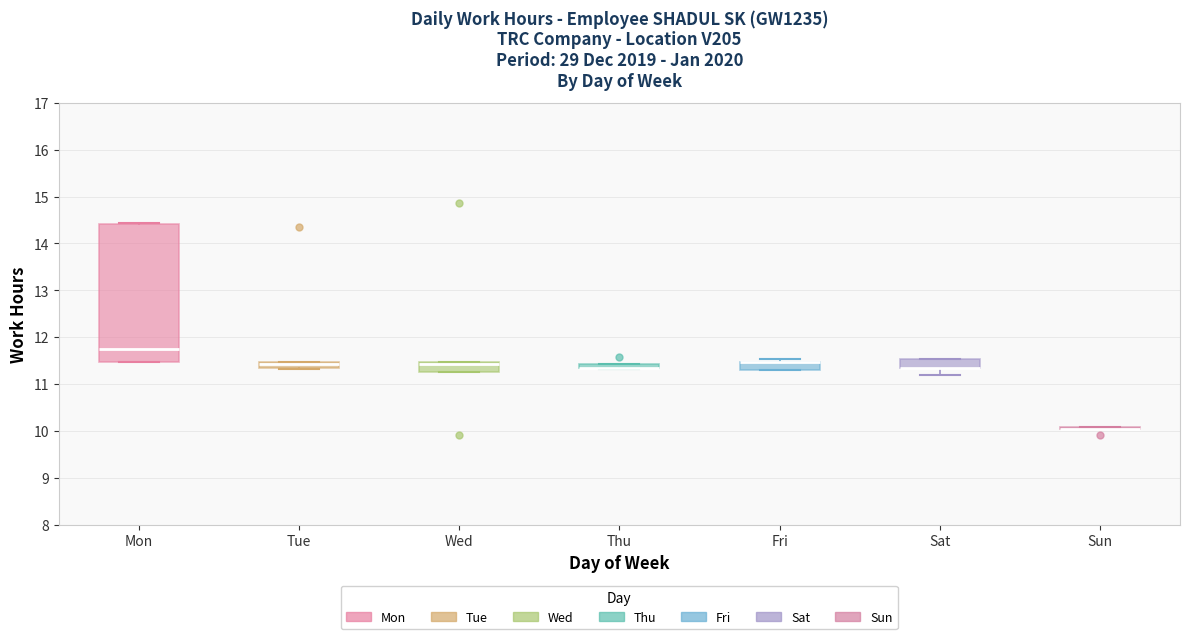

Comparing the boxes themselves (not the whiskers), which one is the tallest?

Mon